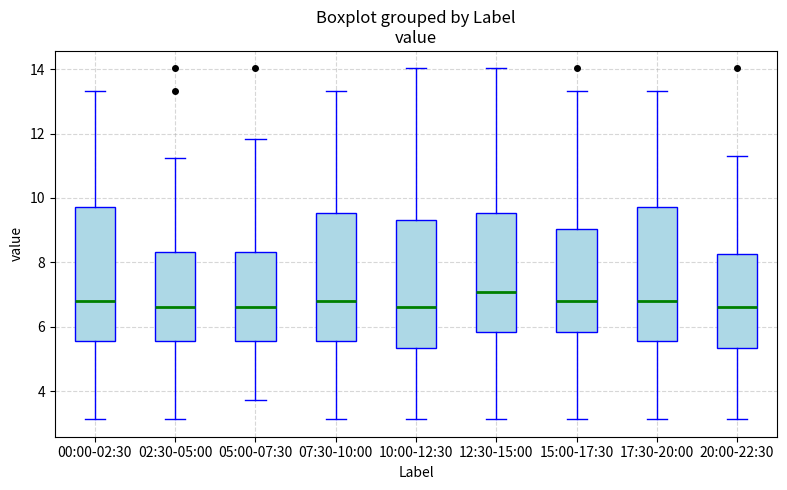

Where is the lower edge of the box for 15:00-17:30 on the y-axis? The values are not printed on the chart, so give them approximately, as read against the axis.

5.8